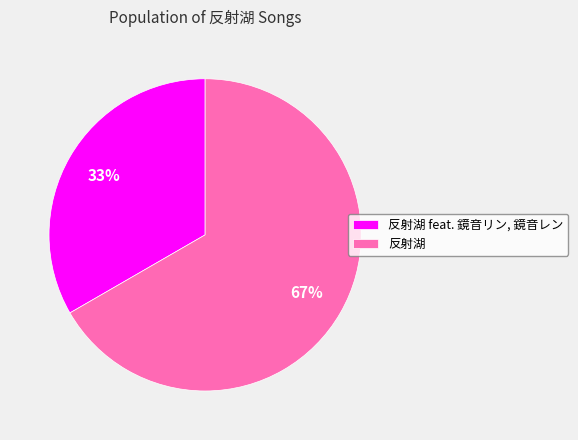

Which slice represents more than half of the pie?

反射湖